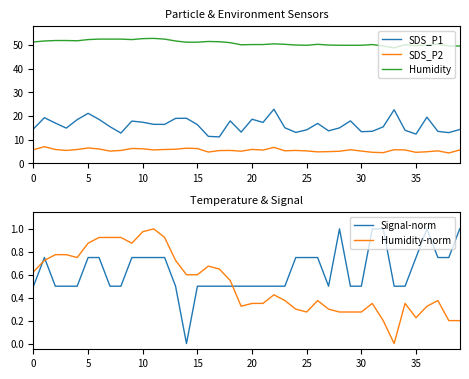

What is the highest value of the Humidity series?

52.7